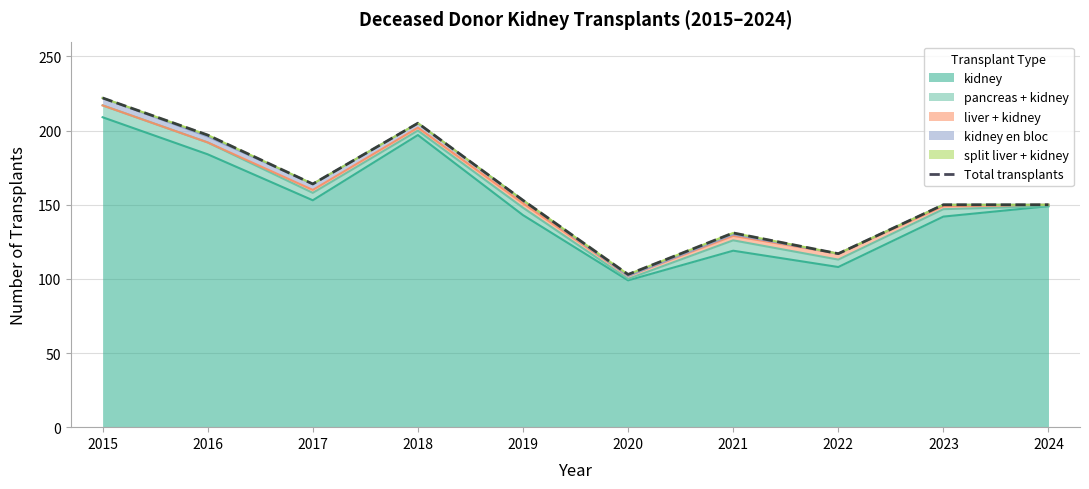

The value at 2024 is 87. True or false?

False